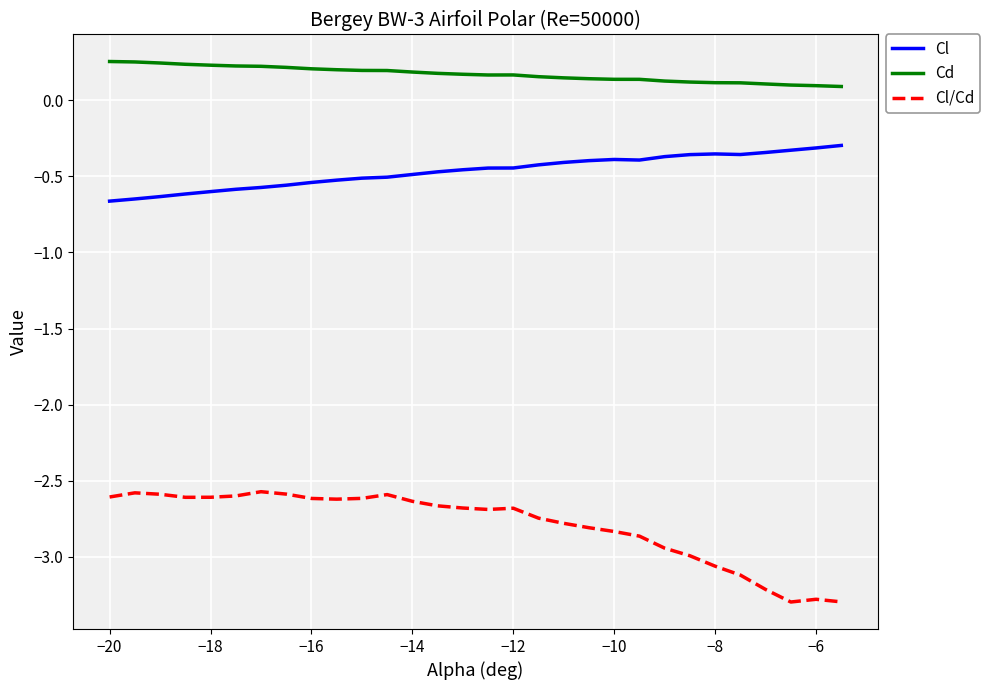

True or false: Cl and Cl/Cd cross at least once.

False